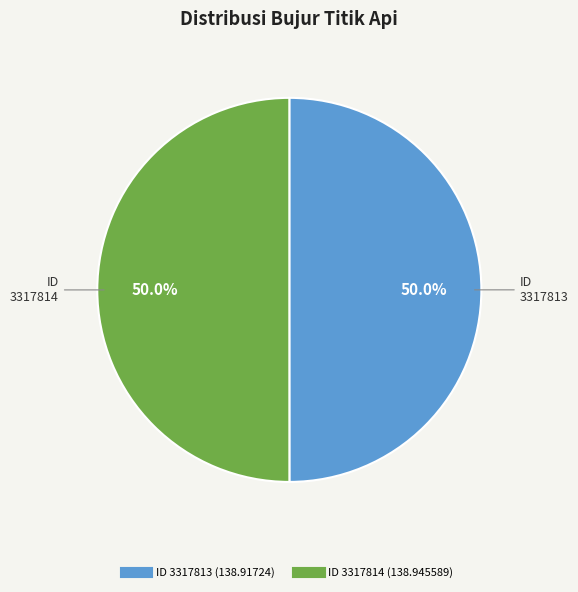

How many slices are in this pie chart?

2